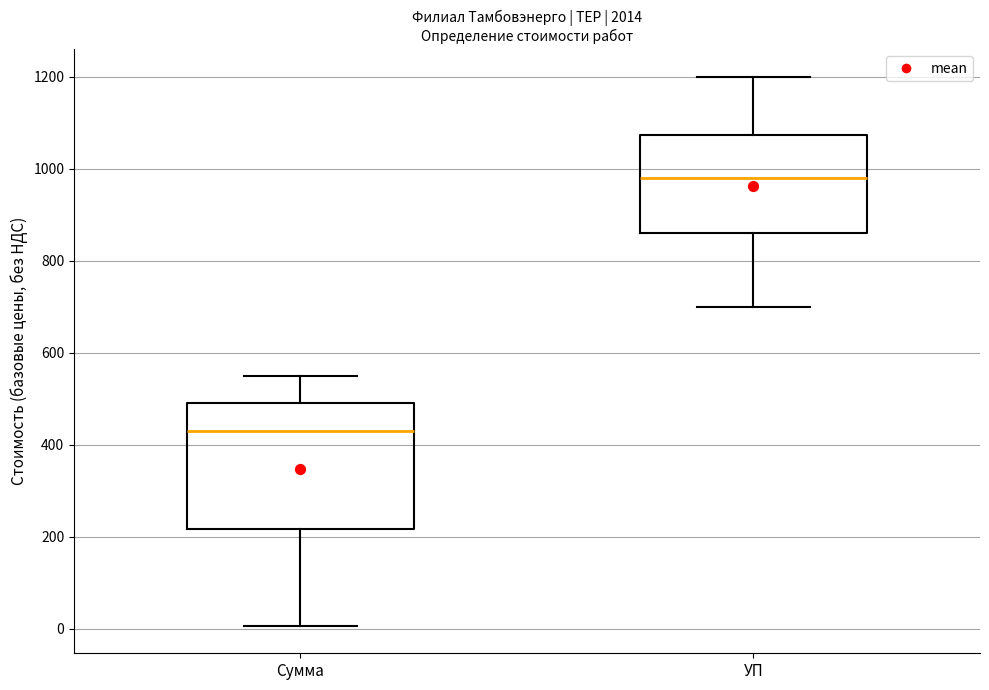

Reading left to right, read every box against the y-axis: the position of its median line, the range the box covers, and the ends of its whiskers. The values are not printed on the chart, so give them approximately, as read against the axis.

Сумма: median 440, box 220 to 500, whiskers 0 to 560
УП: median 980, box 860 to 1080, whiskers 700 to 1200